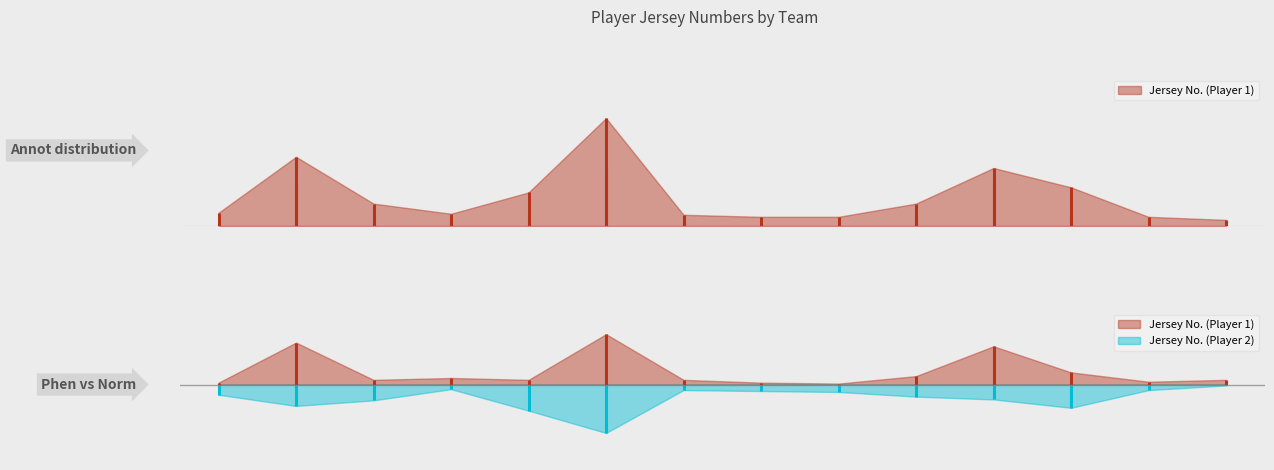

At which label does Jersey No. (Player 1) reach its minimum?

9